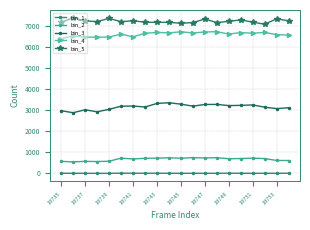

Does the chart have visible grid lines?

Yes